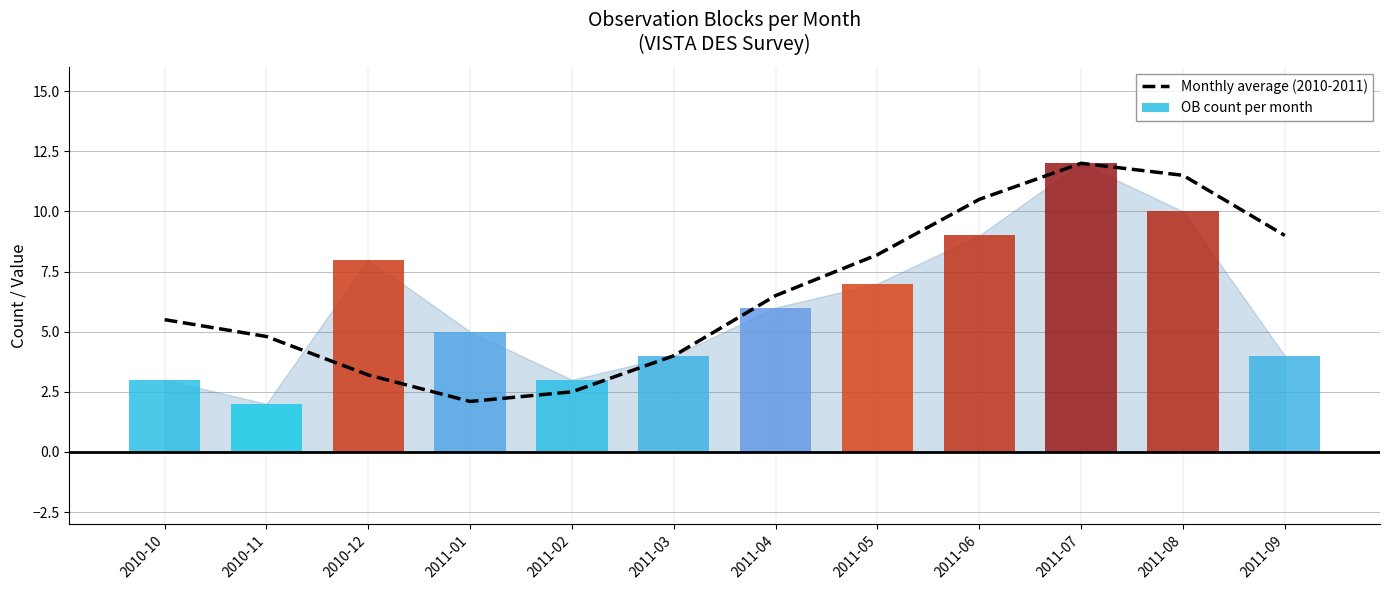

What is the difference between the highest and lowest values at 2011-09?

5.0